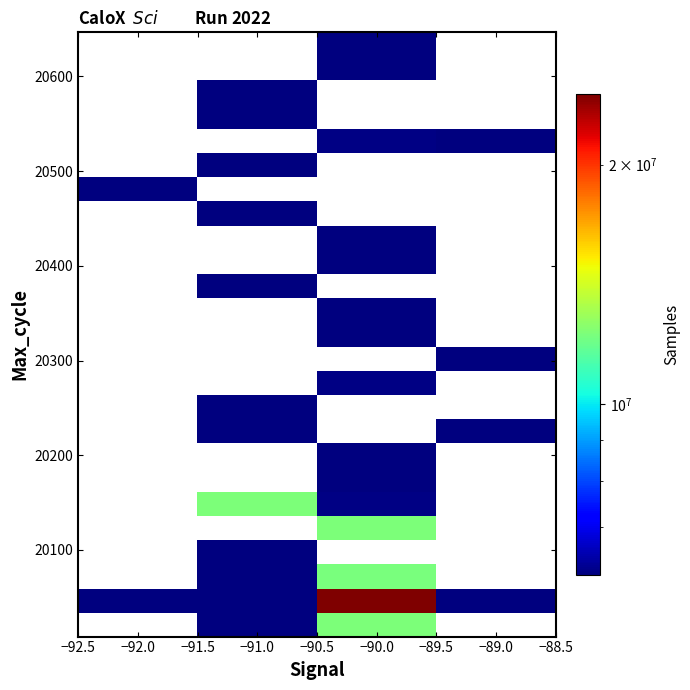

Between −90.0 and −91.0, which is larger?

−90.0